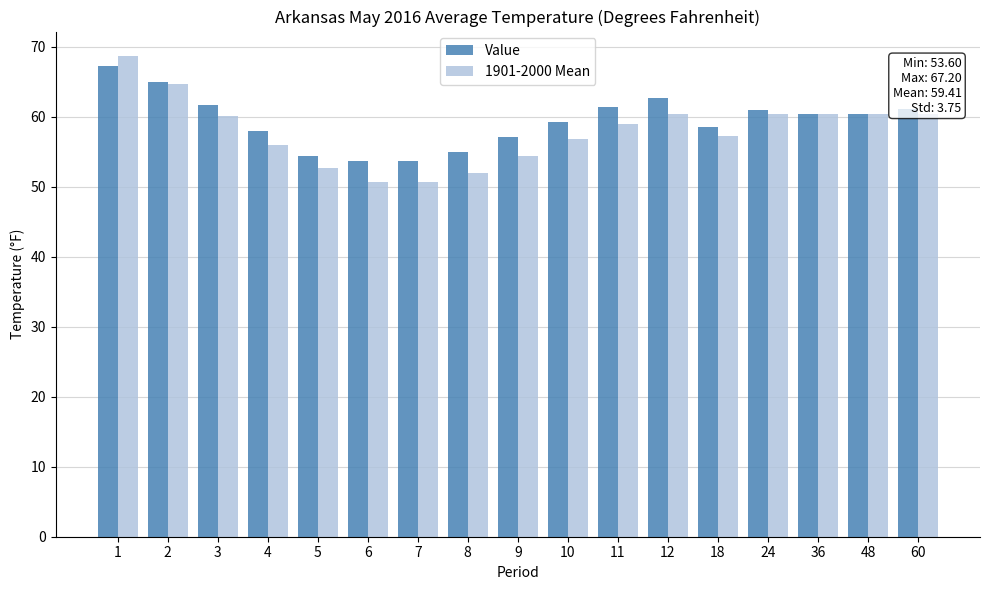

Is it true that 1901-2000 Mean equals 35.7 at 9?

False